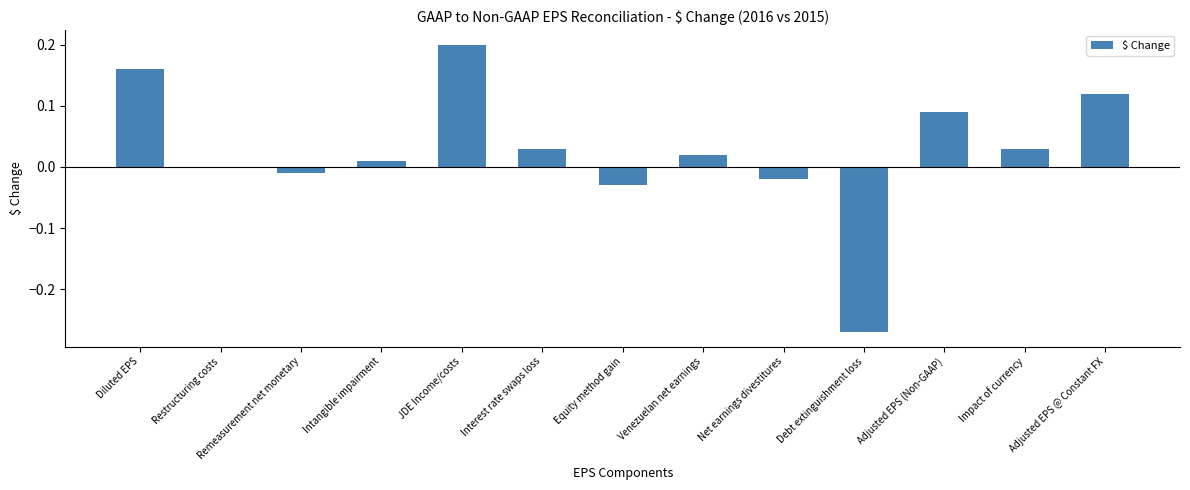

Is it true that the value at Remeasurement net monetary is -0.0?

True